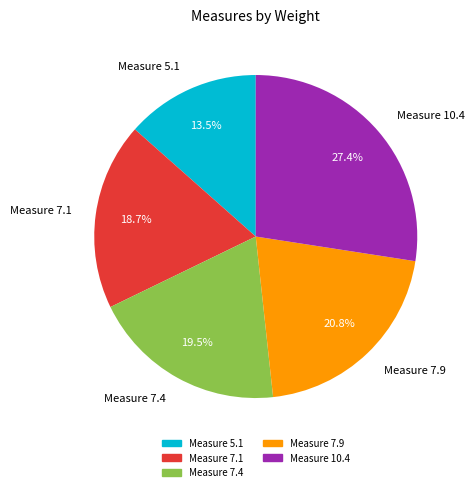

Combined, do Measure 7.9 and Measure 7.4 account for over 50%?

No